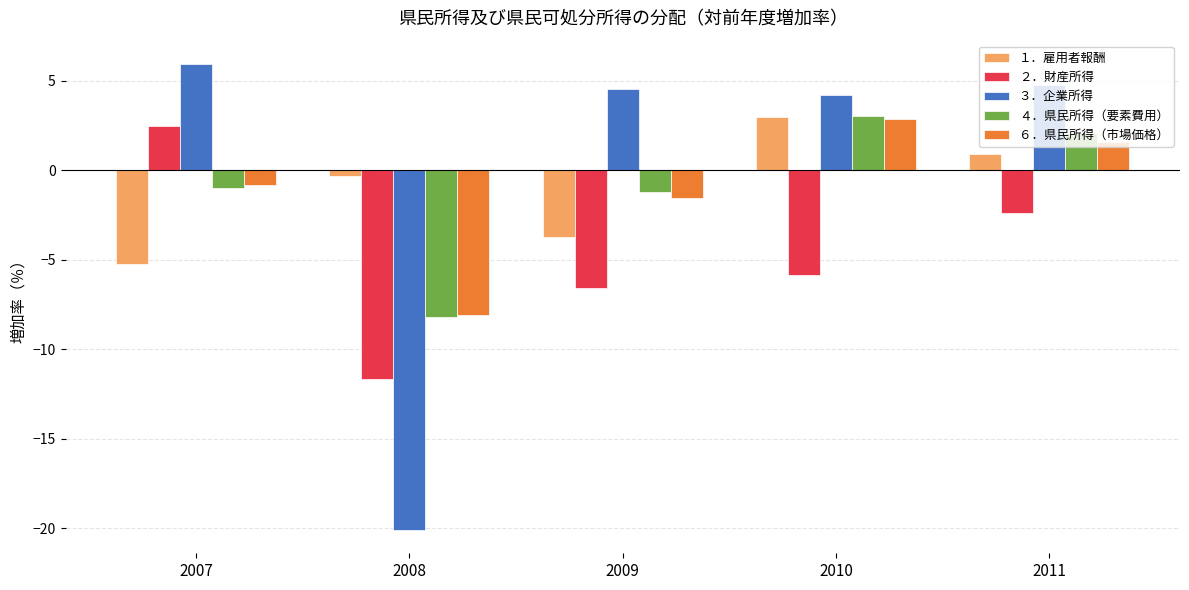

How many values in the １．雇用者報酬 series are below 0?

3